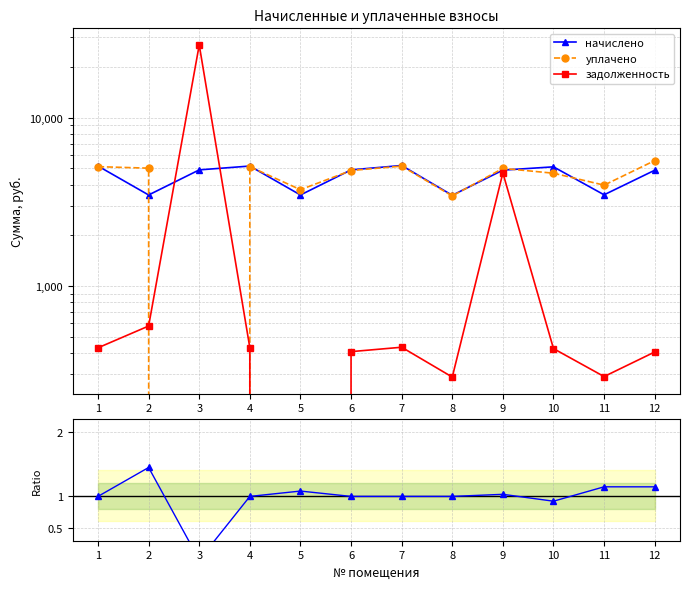

What is the value of the уплачено / начислено point at the 11th from the left?

1.1